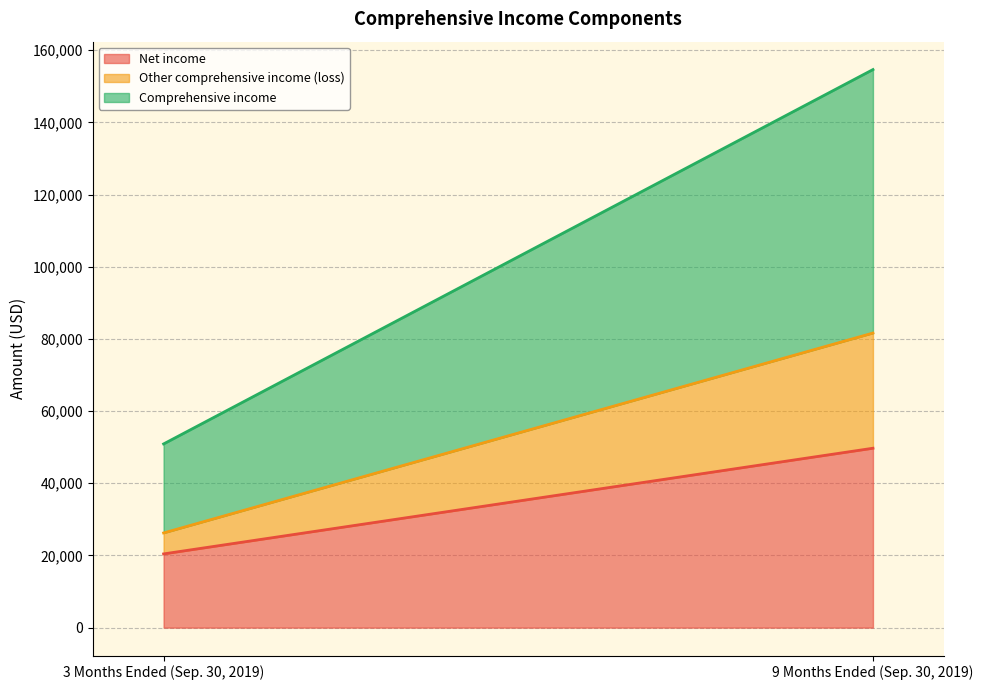

What is the average value of the Other comprehensive income (loss) series?

18860